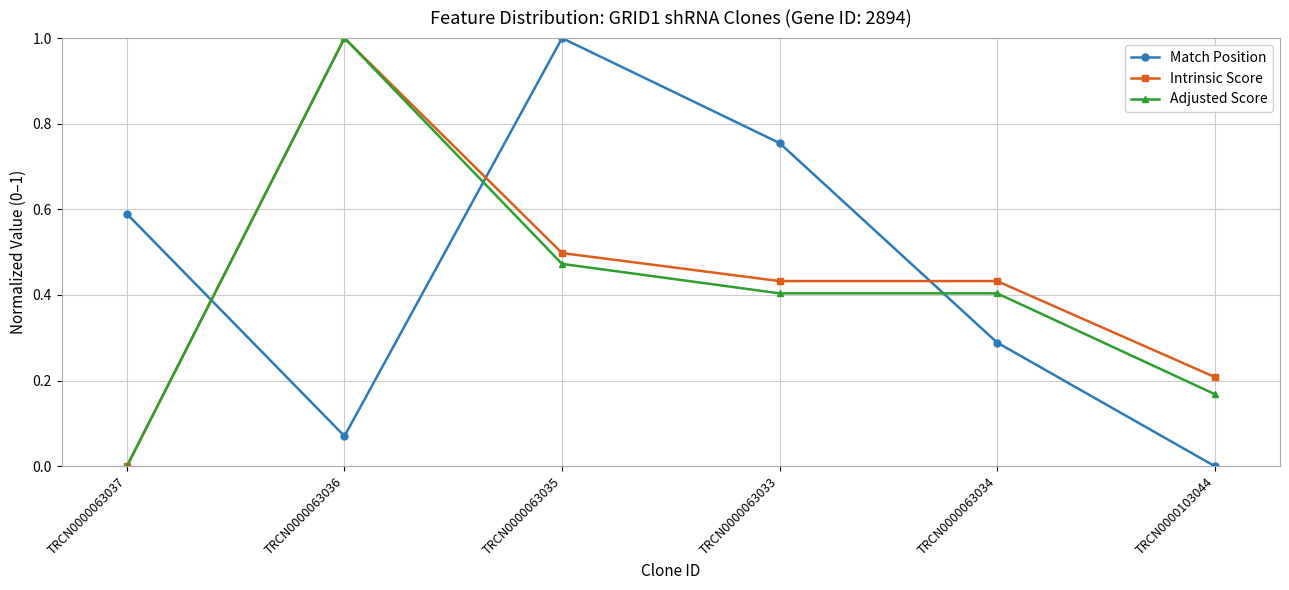

Count the number of data series in this chart.

3